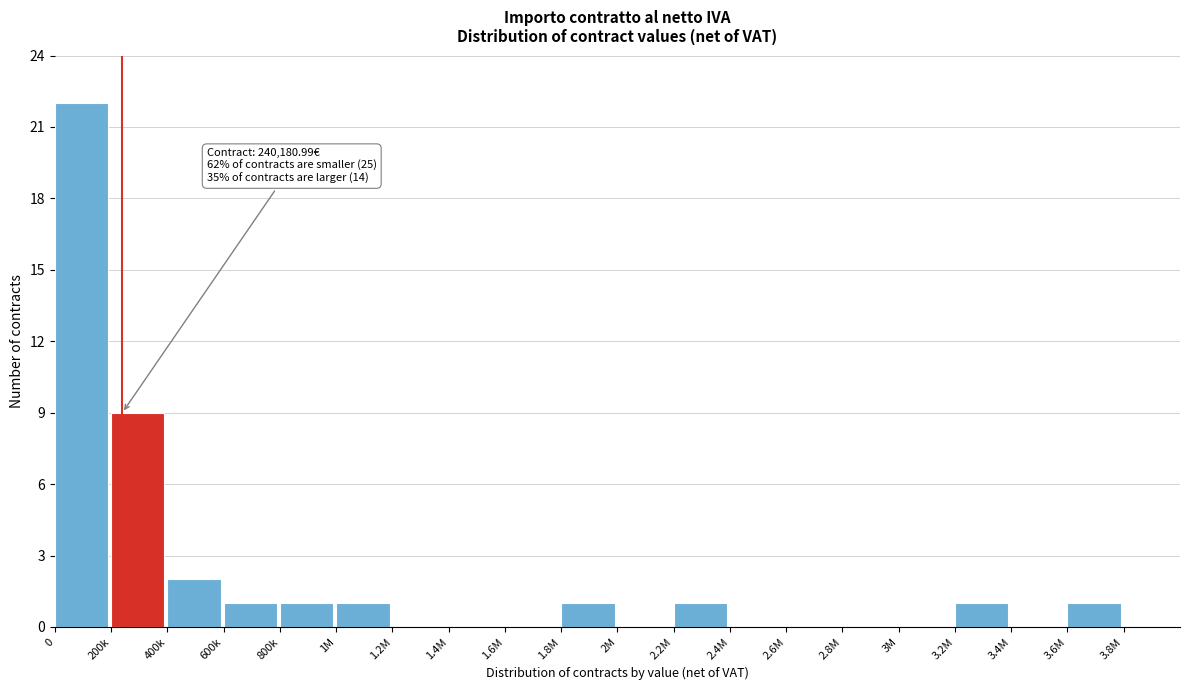

Reading left to right, list all the values displayed in this chart.

0=22	200k=9	400k=2	600k=1	800k=1	1M=1	1.2M=0	1.4M=0	1.6M=0	1.8M=1	2M=0	2.2M=1	2.4M=0	2.6M=0	2.8M=0	3M=0	3.2M=1	3.4M=0	3.6M=1	3.8M=0